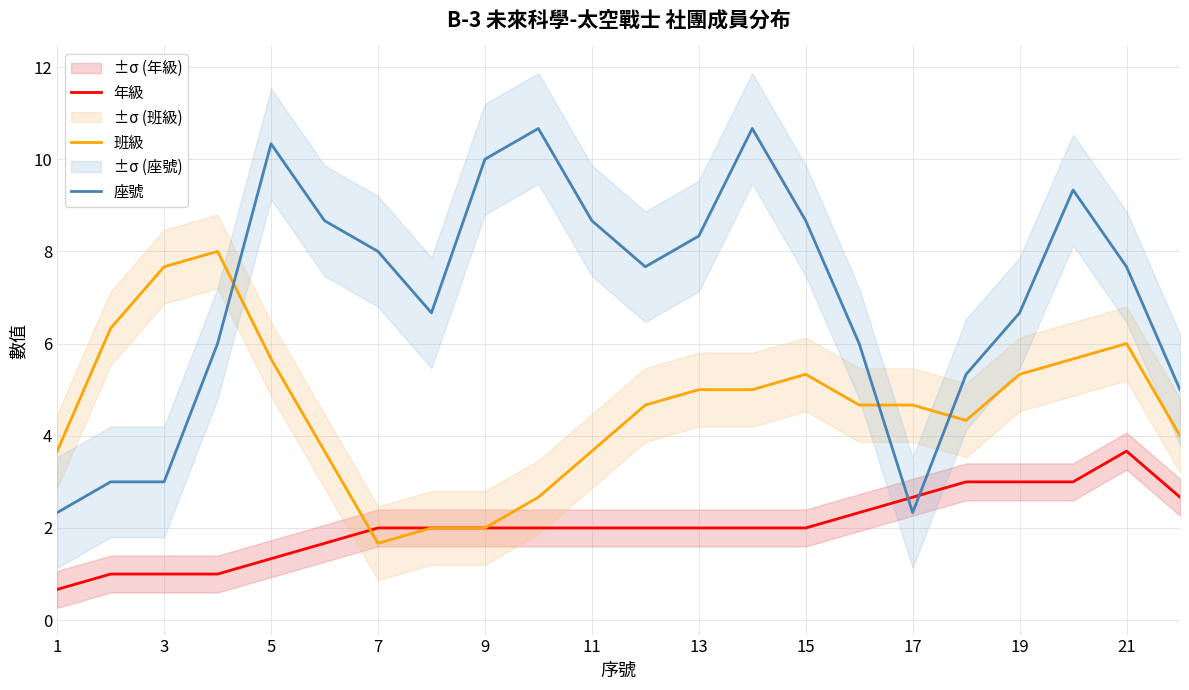

What are all the series names shown in the legend?

年級, 班級, 座號